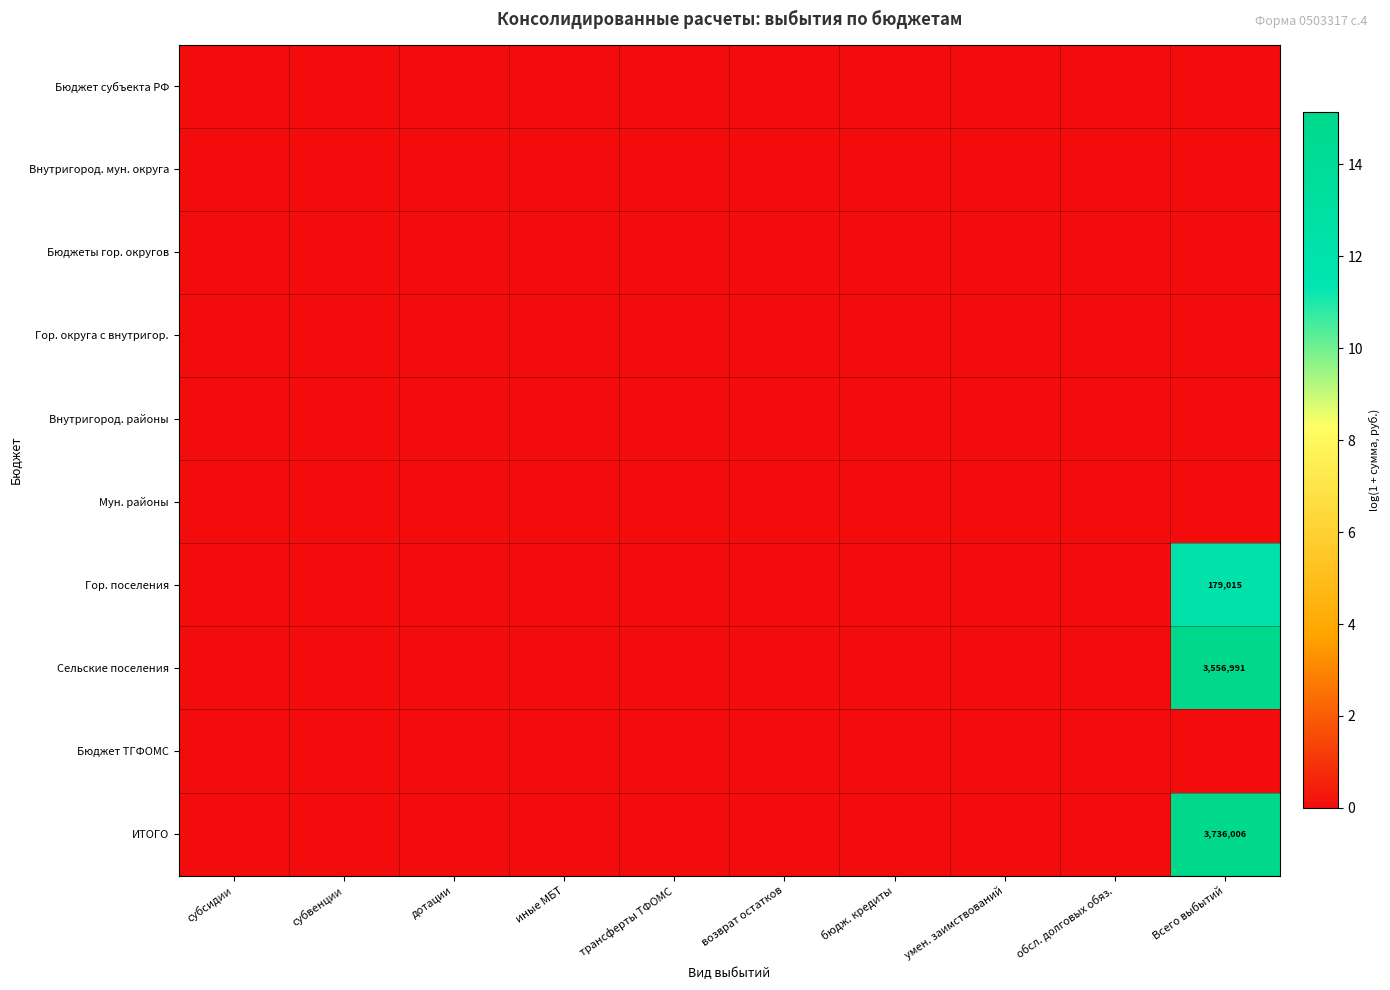

At which category is the sum across all series the highest?

Всего выбытий